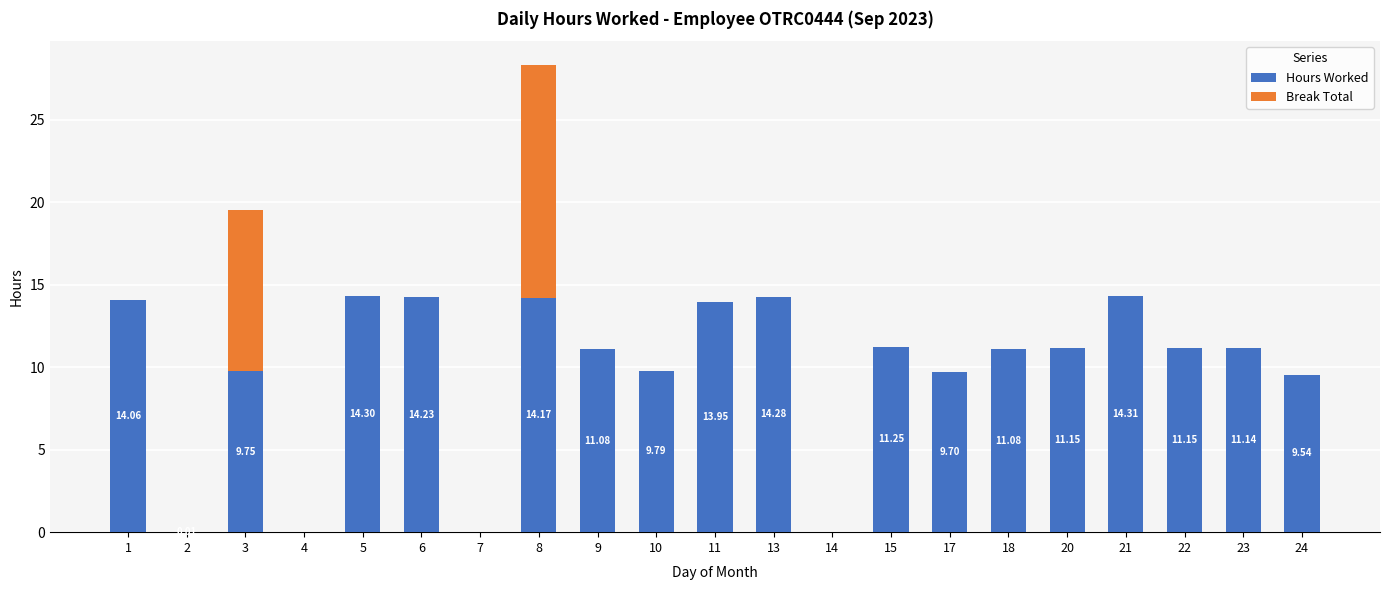

What is the sum of the Hours Worked values at 3 and 7?

9.8